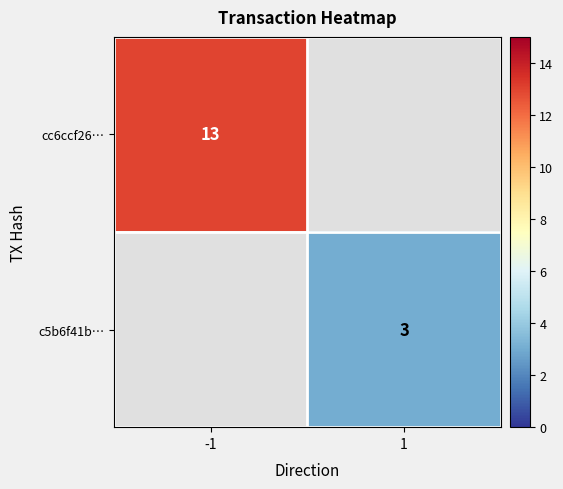

Is it true that cc6ccf26… equals 20 at -1?

False